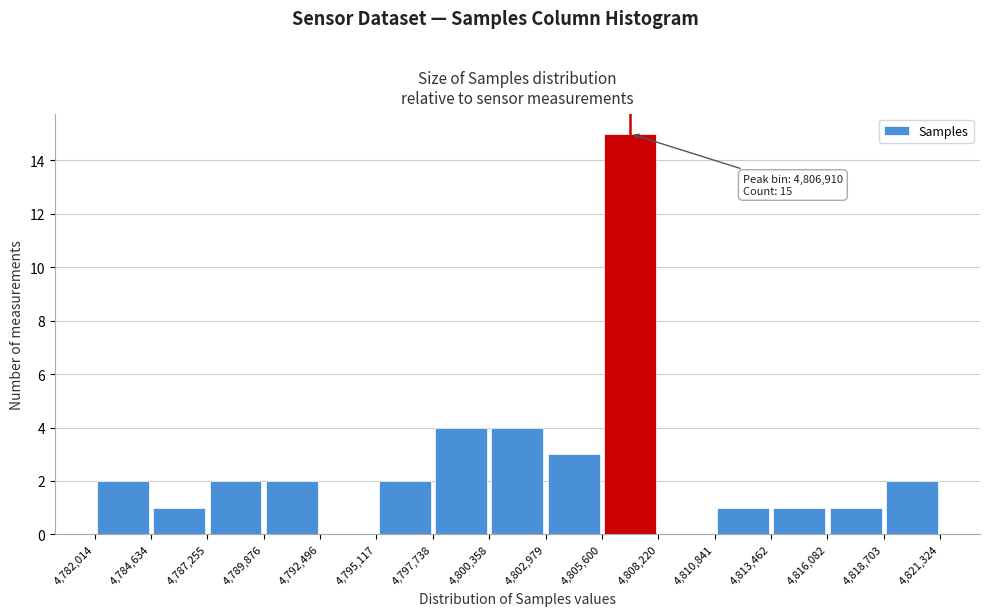

Which range on the x-axis has the tallest bar?

4,805,600 to 4,808,220